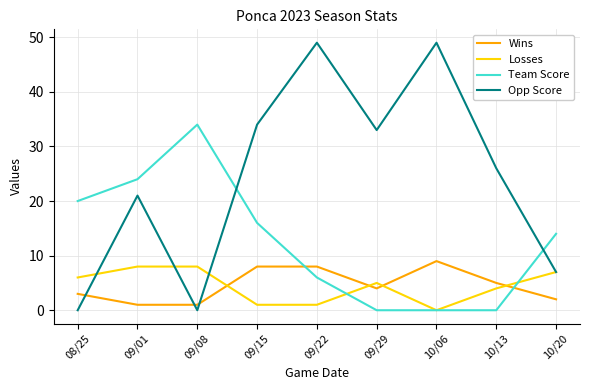

What is the greatest value displayed?

49